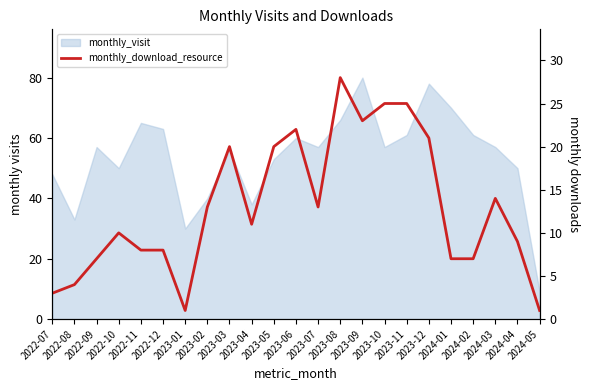

Between 2023-06 and 2022-07, which is larger?

2023-06